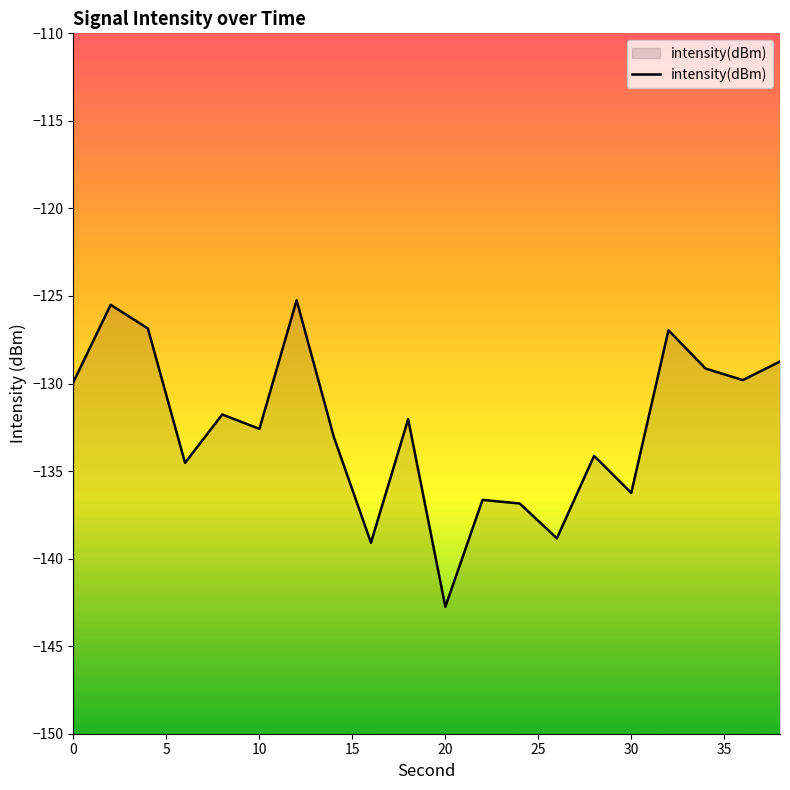

True or false: the data shows -184.1 at 0.

False